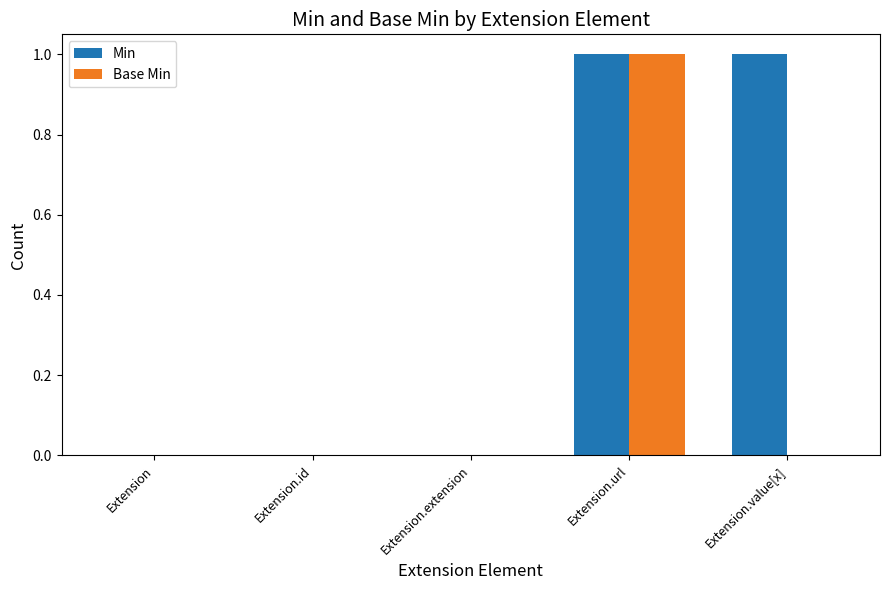

True or false: Base Min has a value of 0 at Extension.id.

True